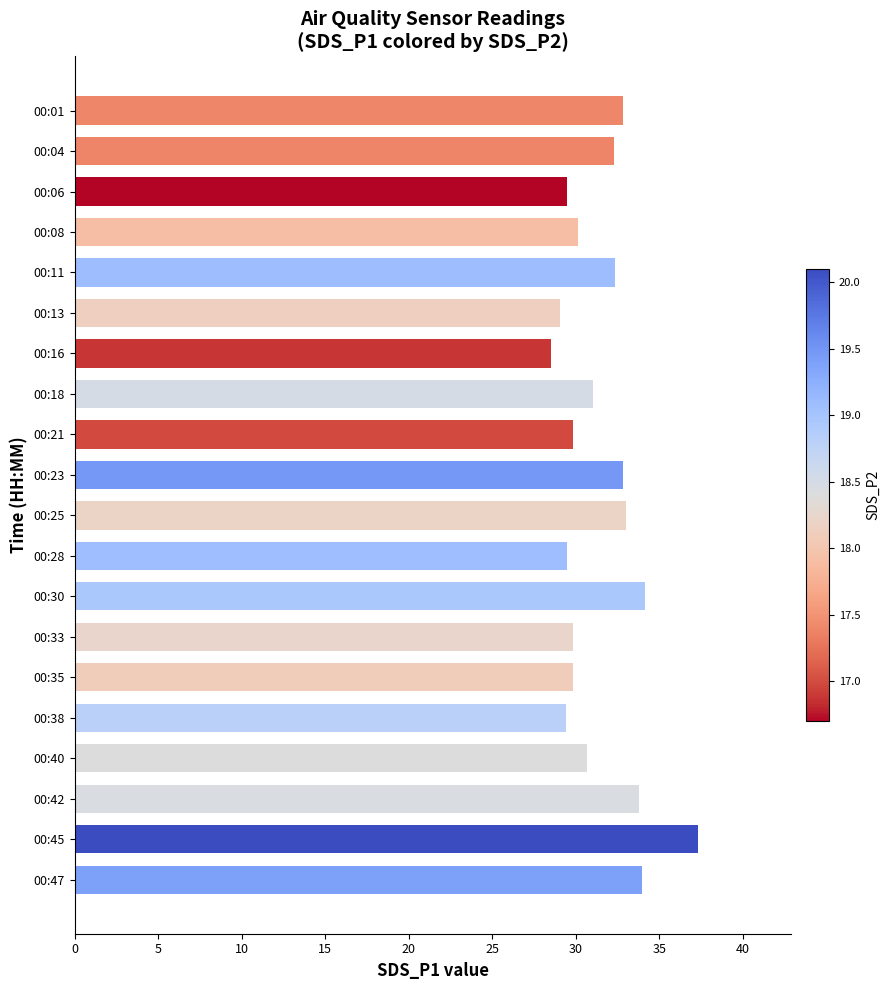

Which label corresponds to the smallest value in the chart?

00:16